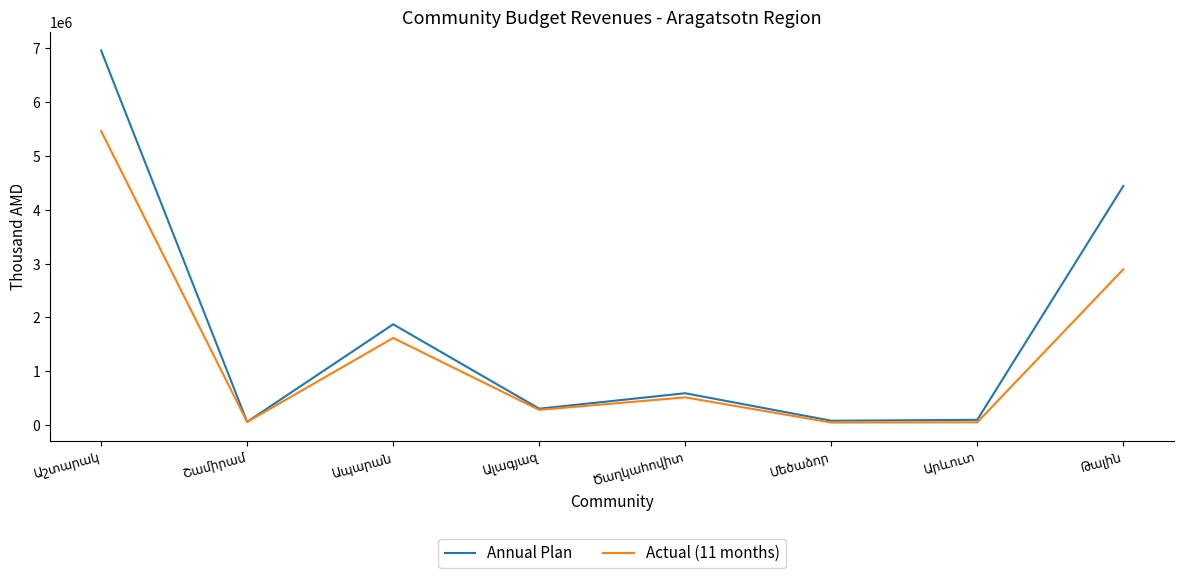

What is the maximum value shown in the chart?

6956509.0